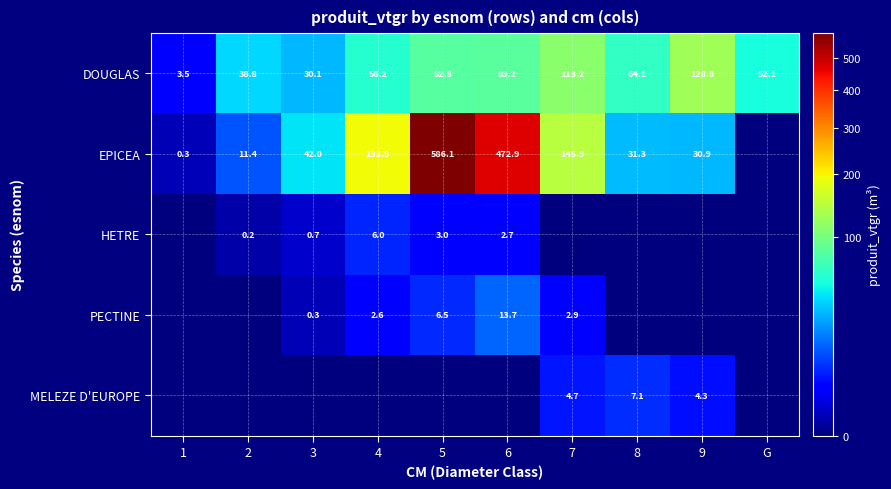

At which category is the sum across all series the highest?

5